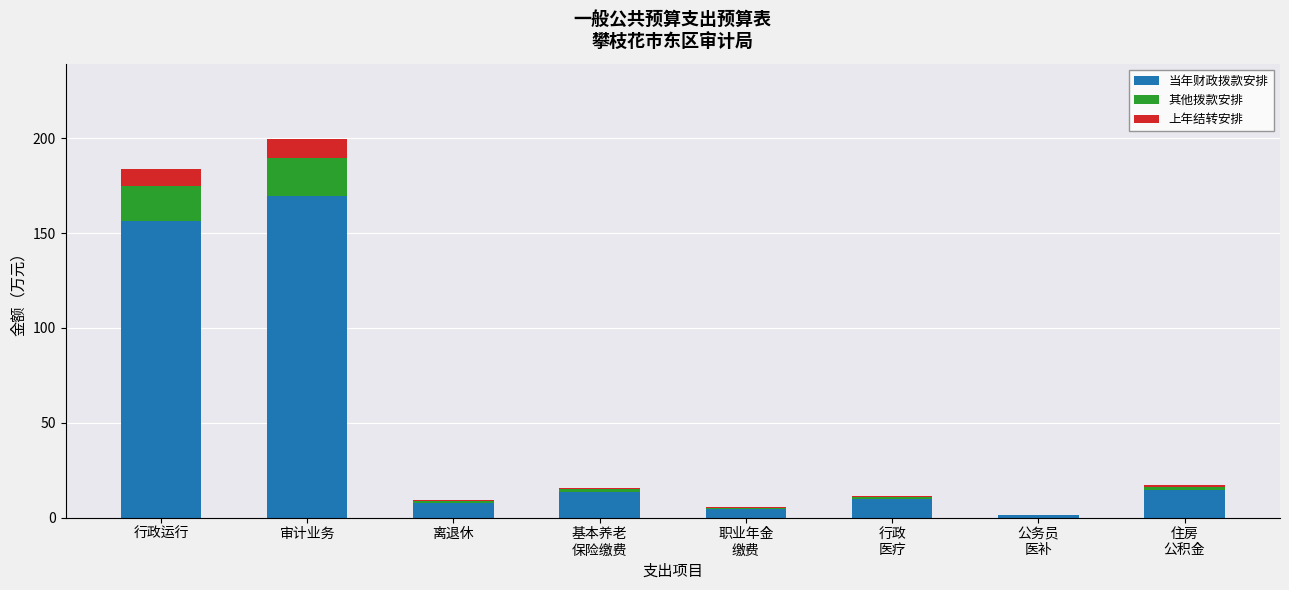

The value of 当年财政拨款安排 at 审计业务 is 169.6. True or false?

True